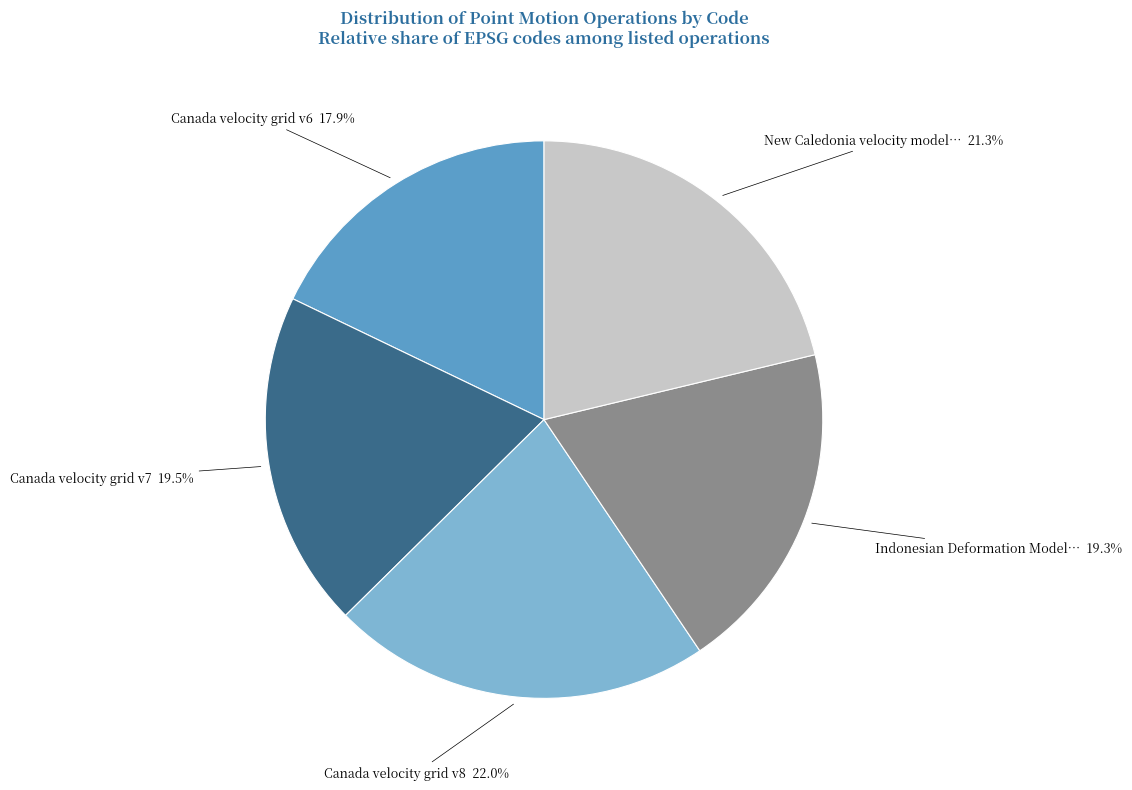

Does any single category account for the majority?

No